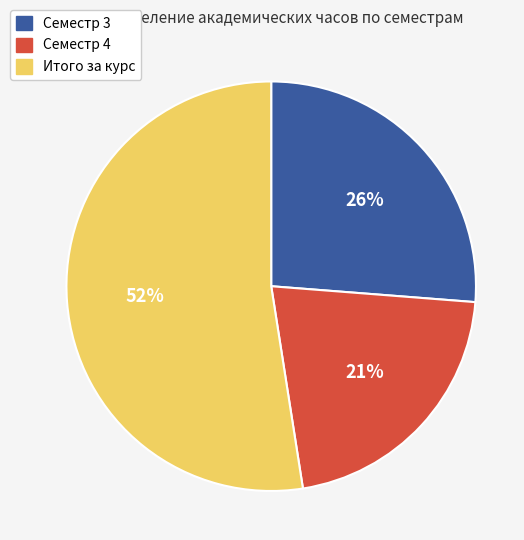

Does any single category account for the majority?

Yes